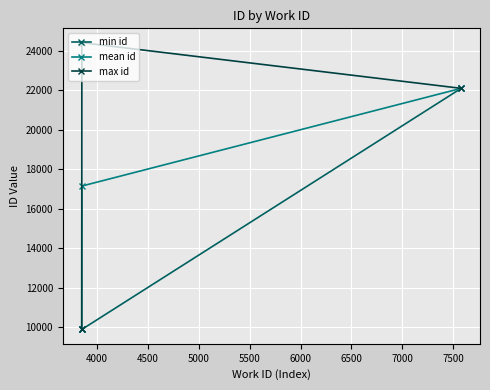

Which series has the largest total across all categories?

max id